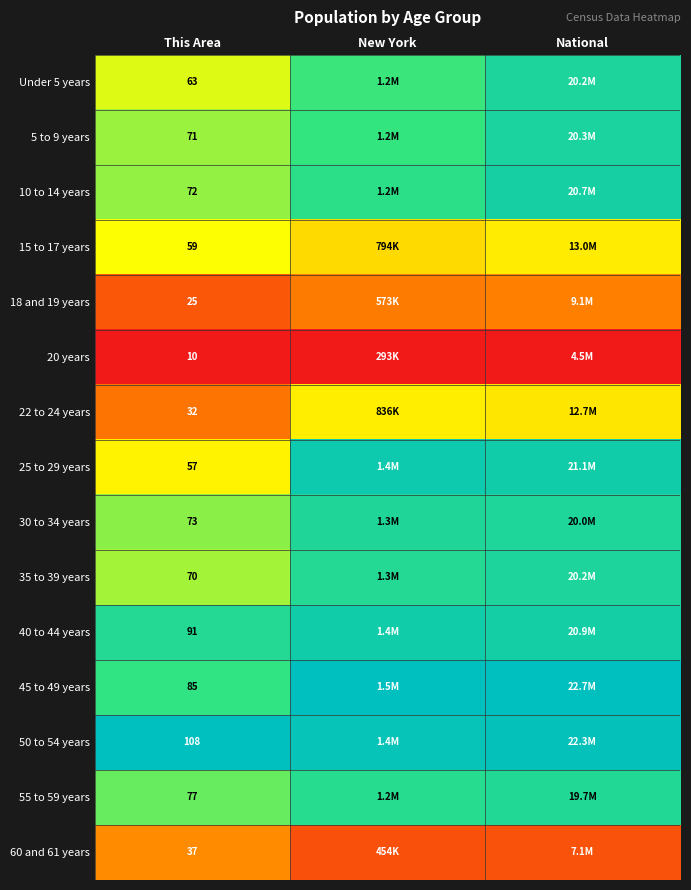

True or false: 30 to 34 years has a value of 1.0 at This Area.

False